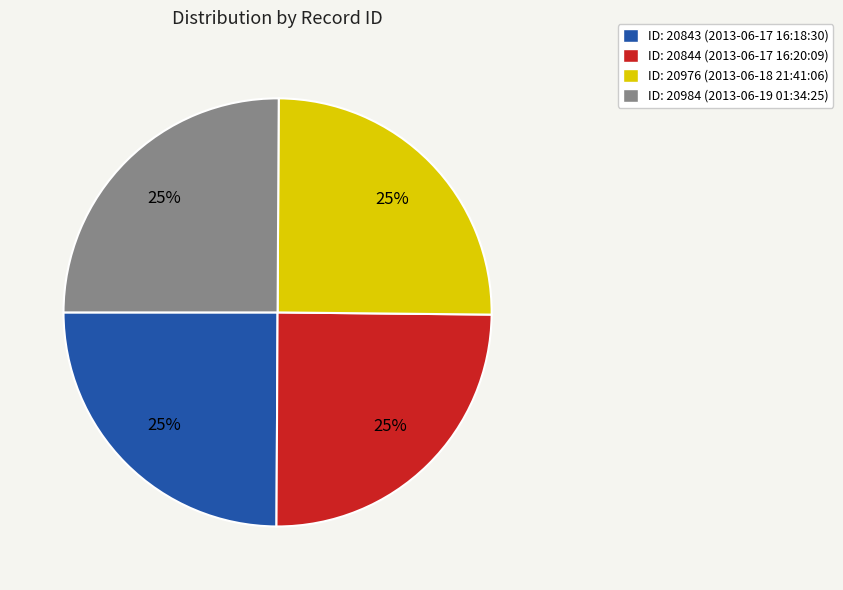

Approximately how many times larger is the value at ID: 20843 (2013-06-17 16:18:30) compared to ID: 20984 (2013-06-19 01:34:25)?

1.0